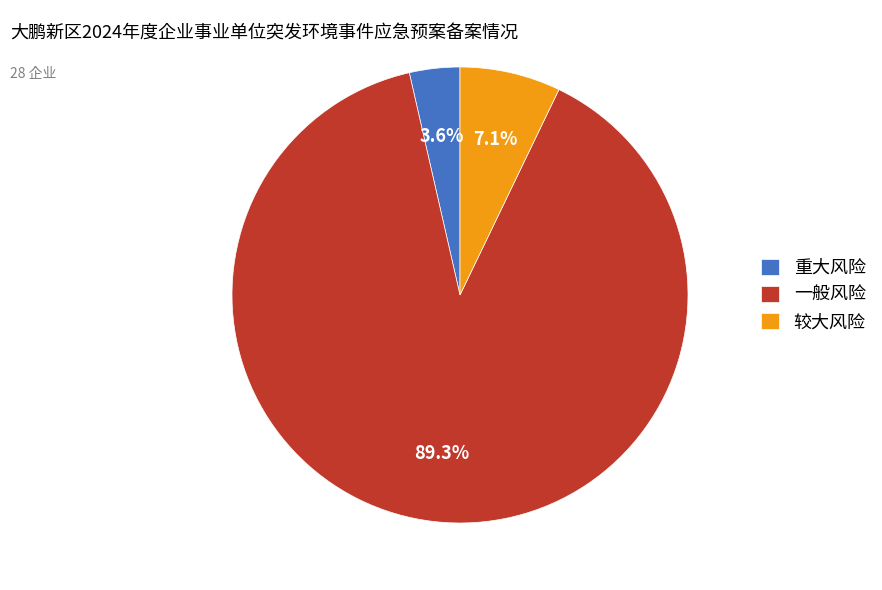

Does 较大风险 represent more than half of the total?

No